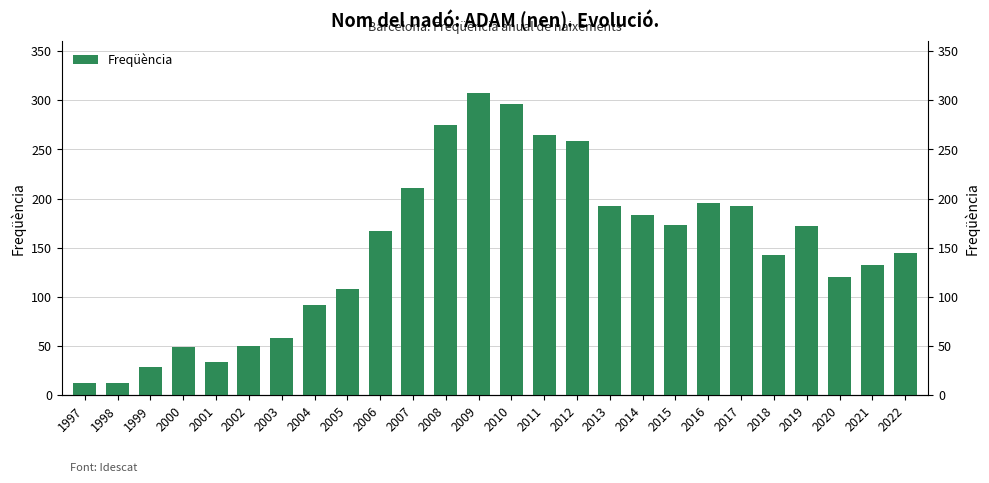

Rank the categories by value from lowest to highest.

1997, 1998, 1999, 2001, 2000, 2002, 2003, 2004, 2005, 2020, 2021, 2018, 2022, 2006, 2019, 2015, 2014, 2013, 2017, 2016, 2007, 2012, 2011, 2008, 2010, 2009